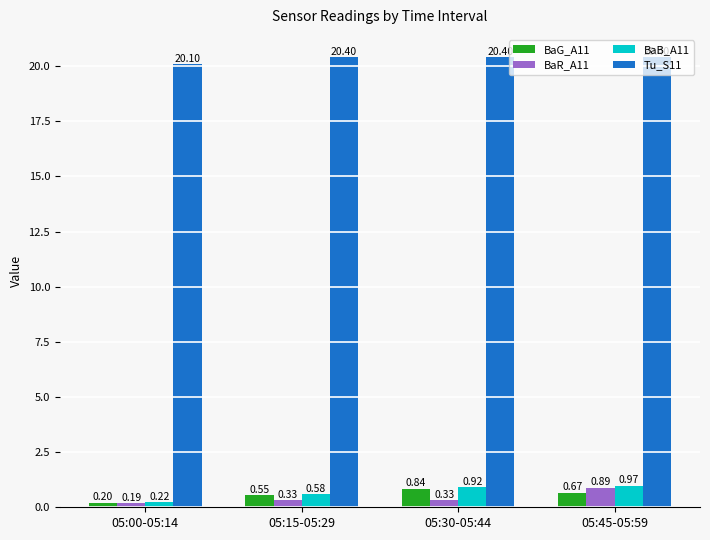

At which label is Tu_S11 closest to 20?

05:00-05:14